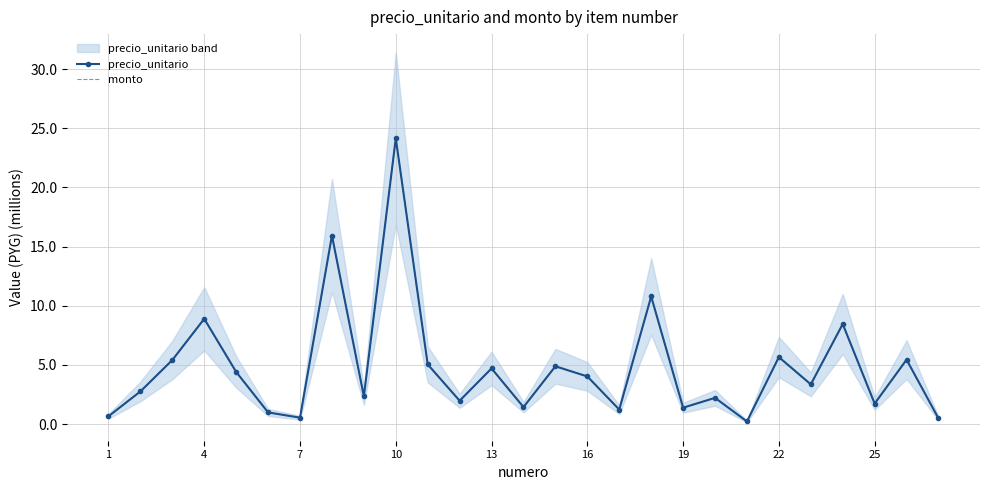

How many data points in monto are above 3?

14